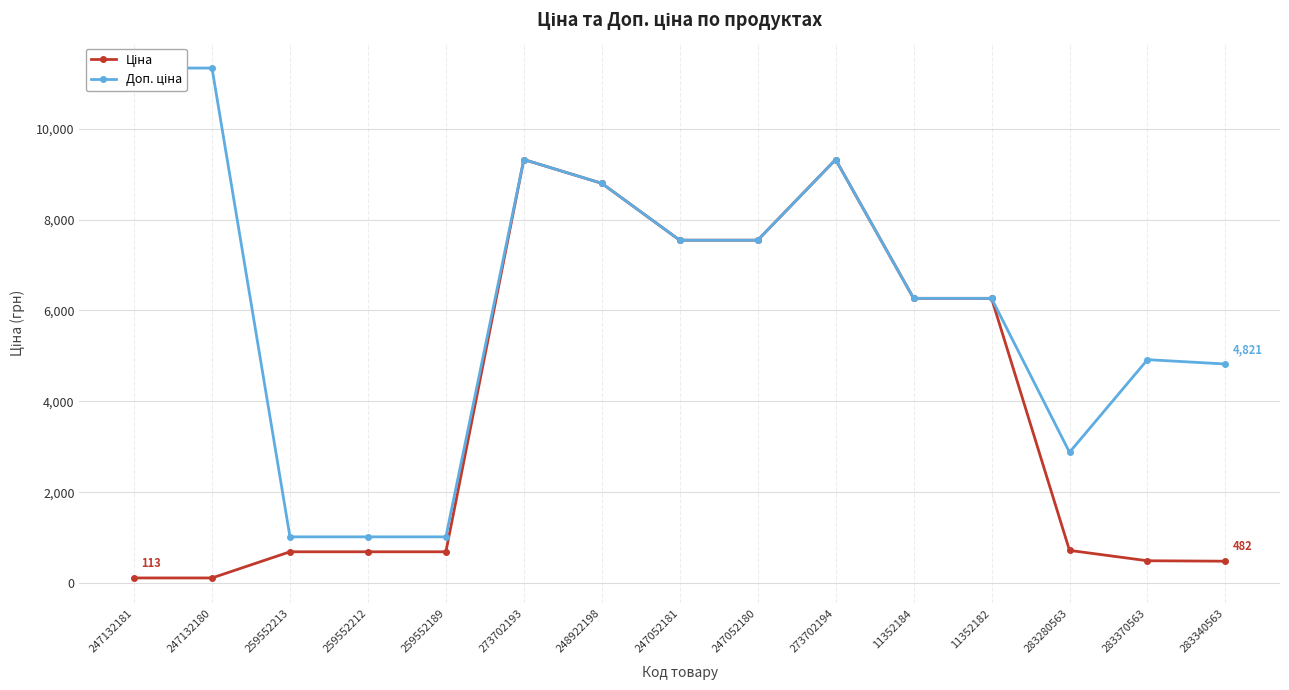

What are all the series names shown in the legend?

Ціна, Доп. ціна